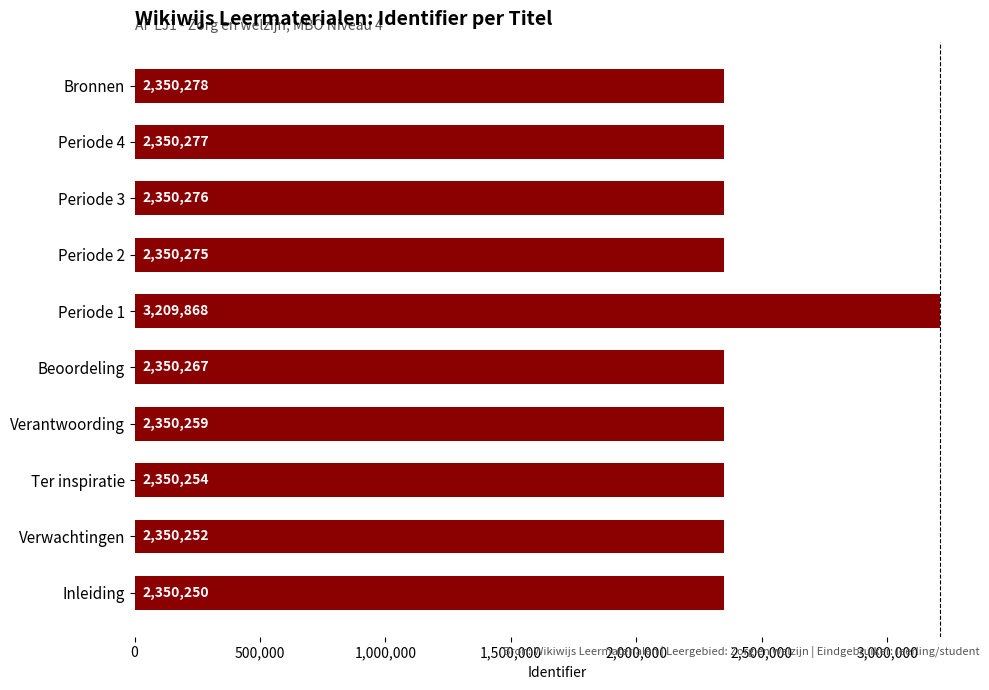

How many bars are there in total?

10